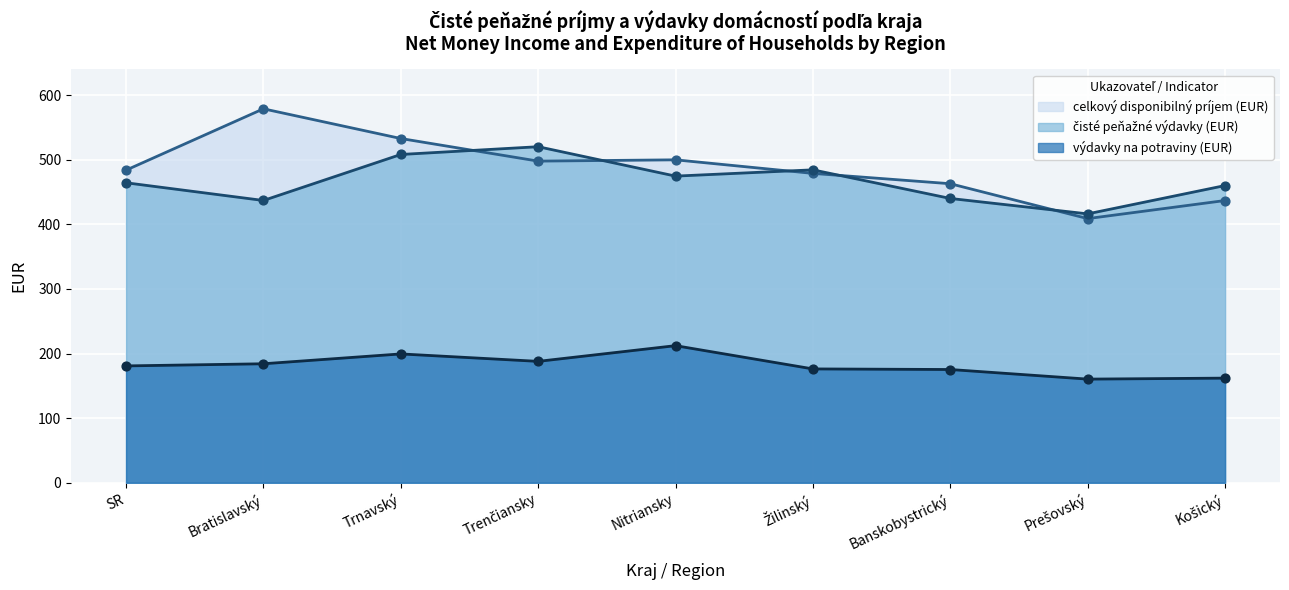

At which category is the sum across all series the highest?

Trnavský